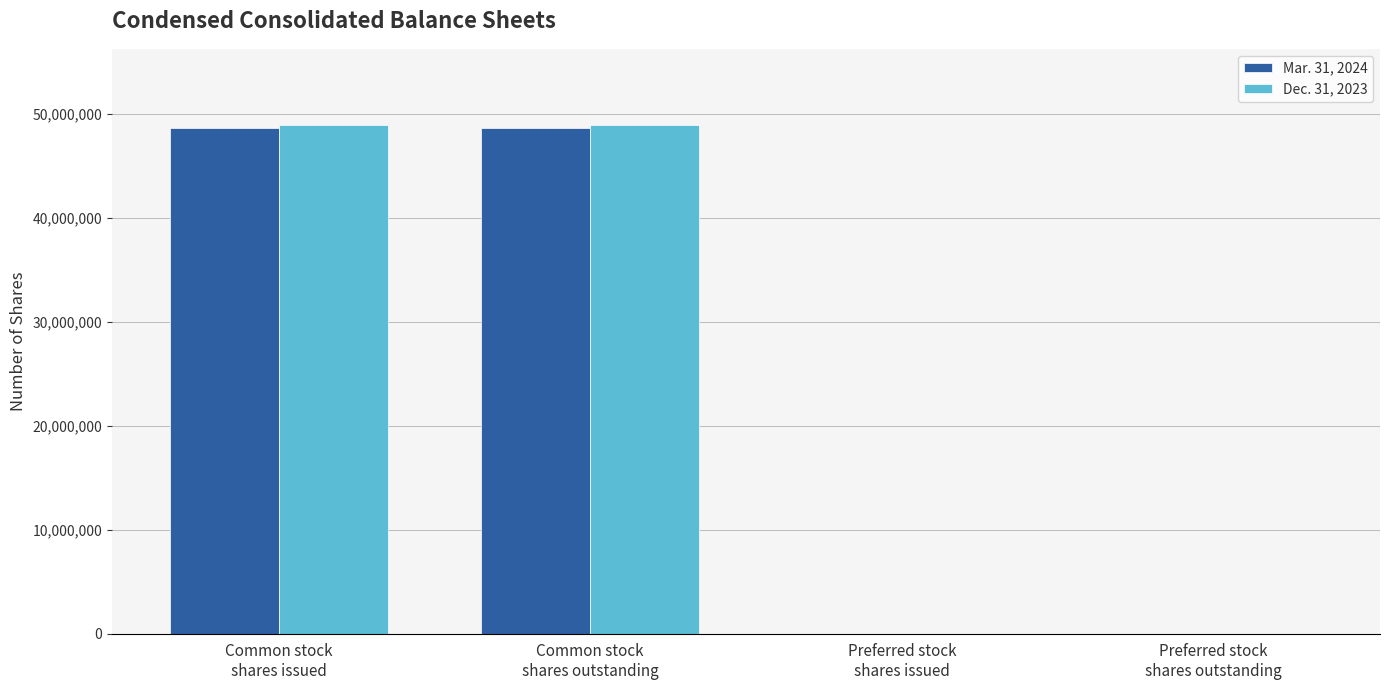

How many series are shown in this chart?

2